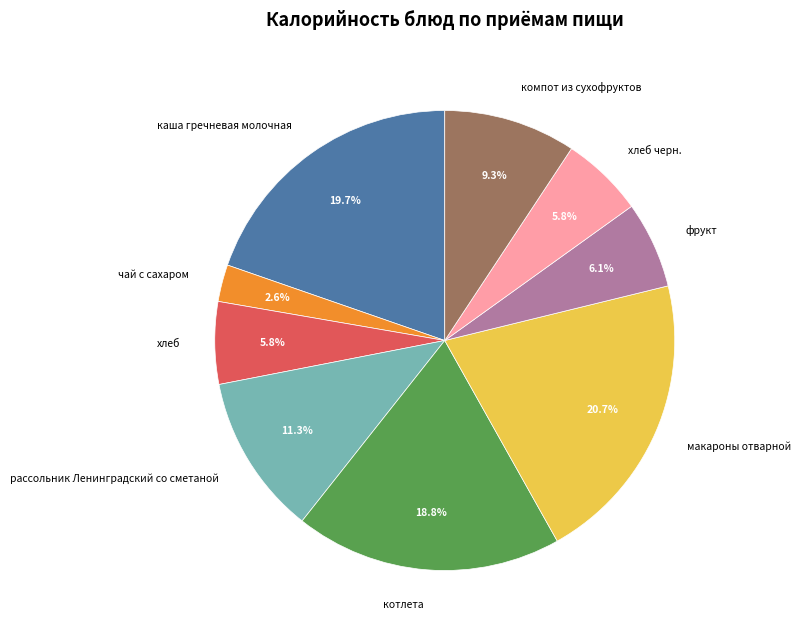

To the nearest percent, what is the average slice percentage?

11%